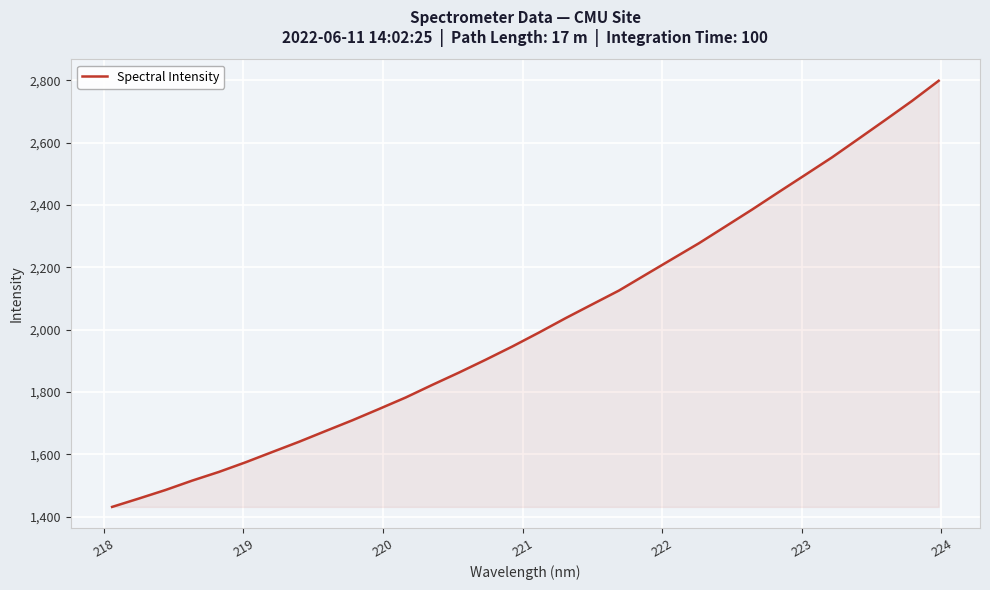

What is the minimum value shown in the chart?

1431.4